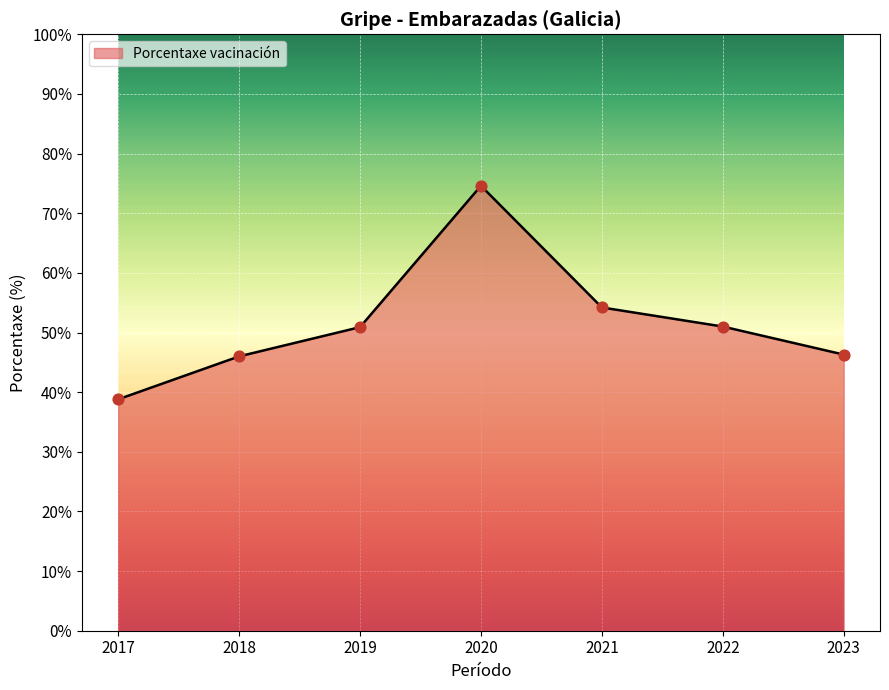

Approximately how many times larger is the value at 2017 compared to 2018?

0.8